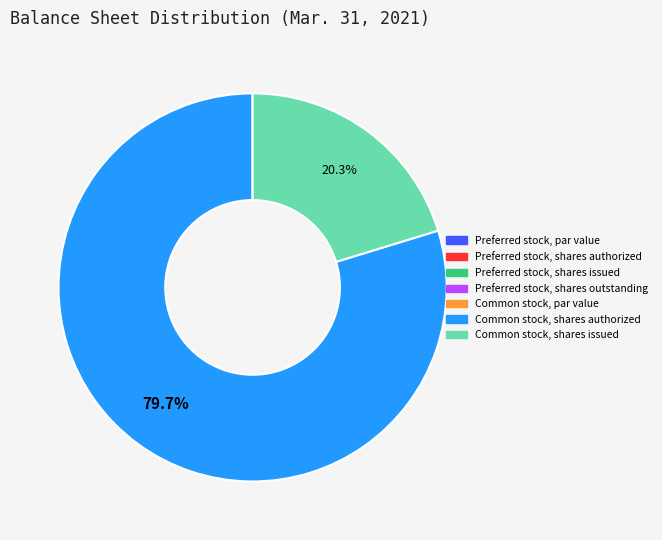

What percentage is NOT represented by Common stock, shares issued?

79.7%